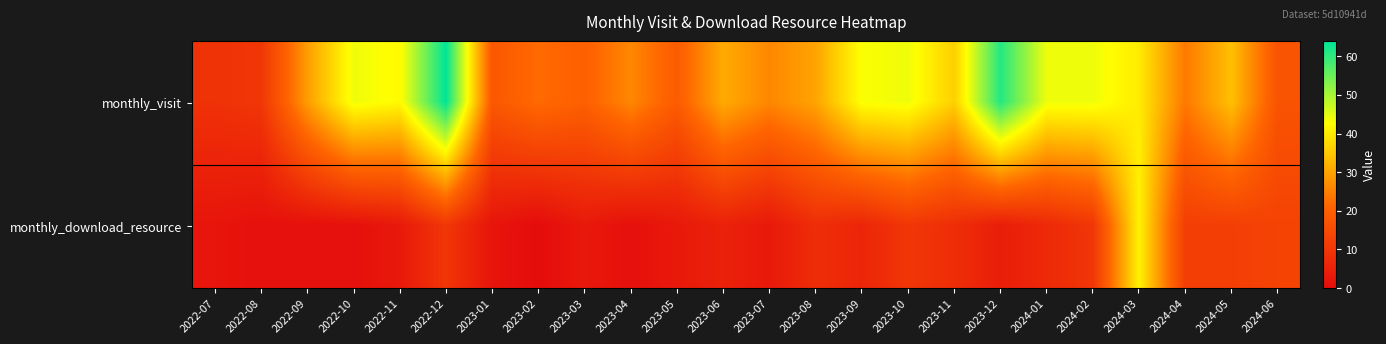

Which has a higher value, 2023-12 or 2024-04?

2023-12